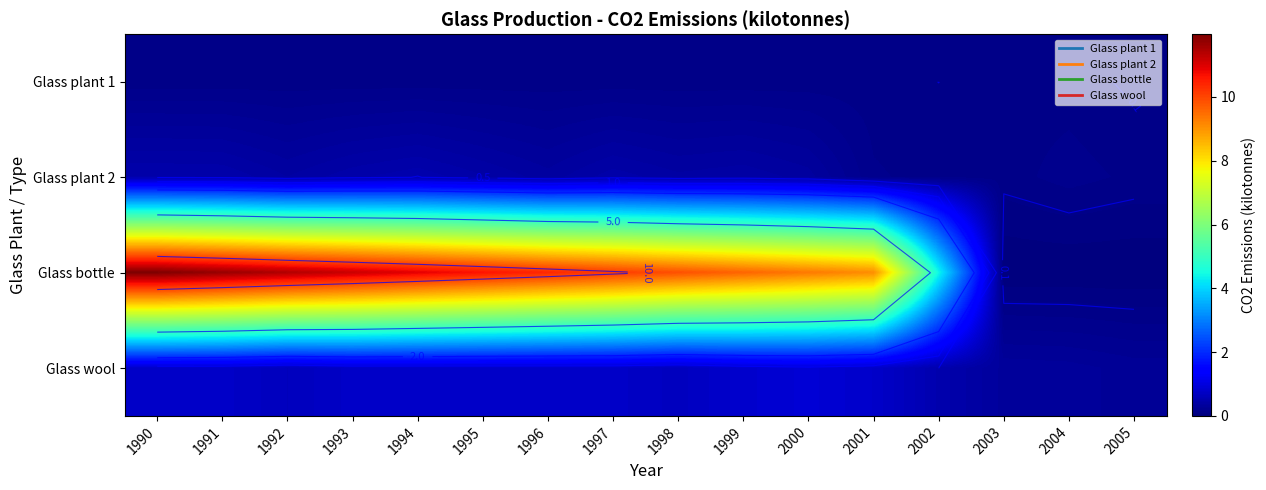

How many categories are shown in the chart?

16